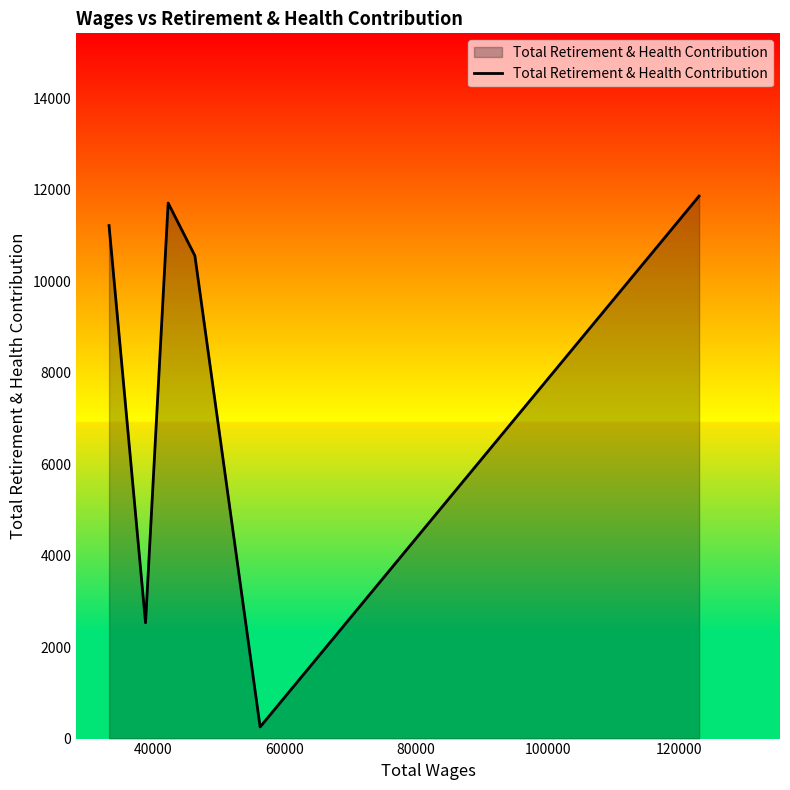

What is the sum of all values?

48113